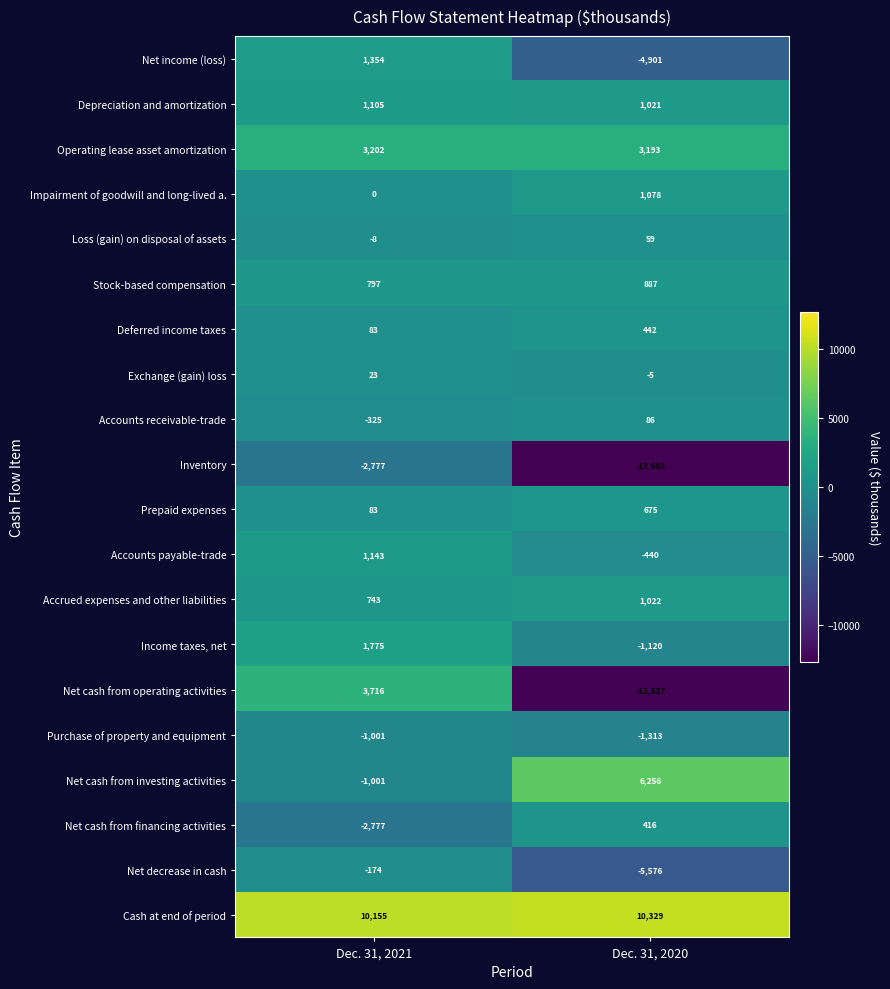

What is the approximate value of Accounts payable-trade at Dec. 31, 2020?

-440